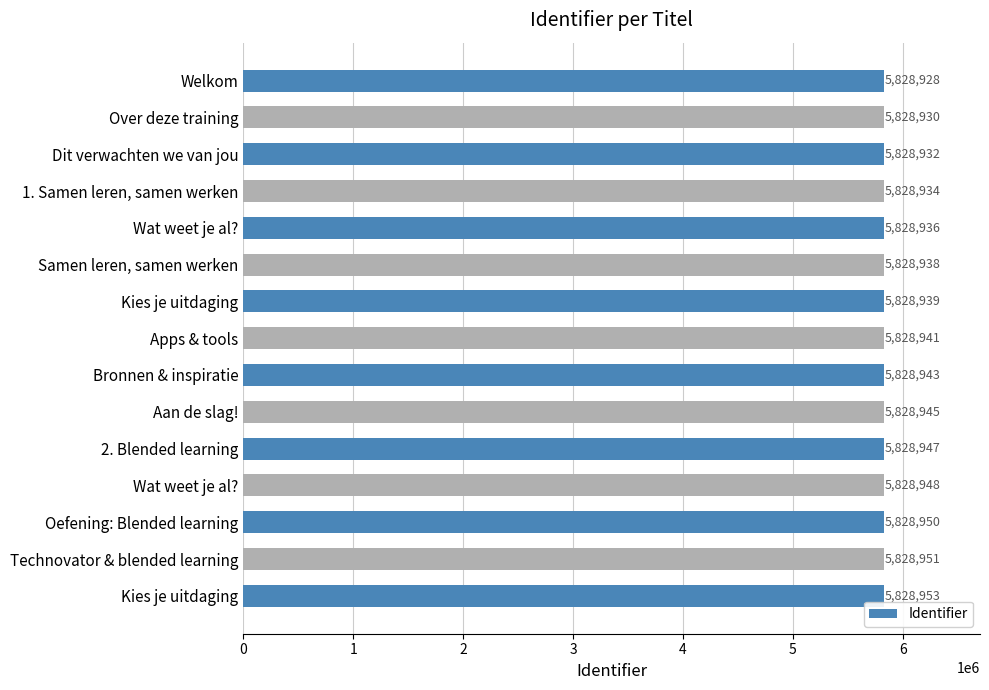

How many bars are there in total?

15